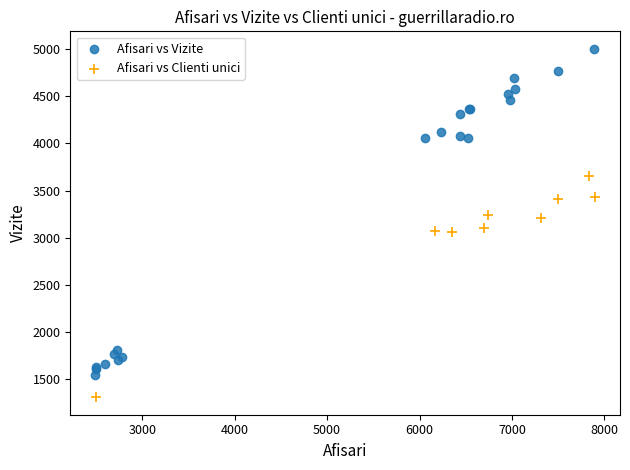

Which series contains the lowest Y value?

Afisari vs Clienti unici